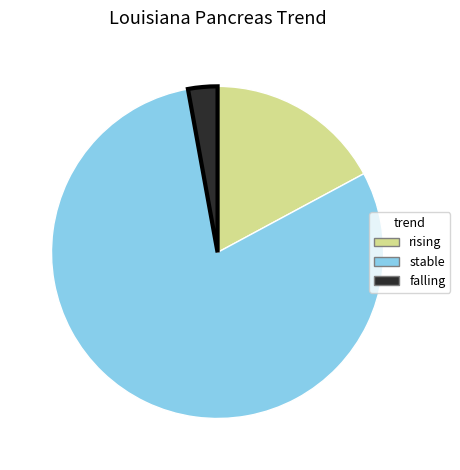

Count the number of slices in the pie.

3